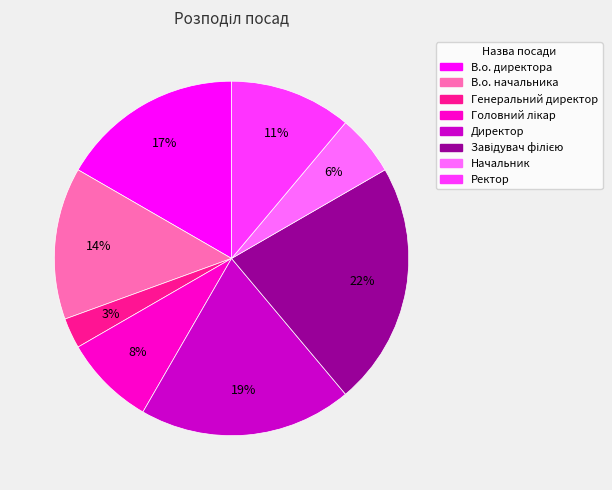

Does Ректор account for over 50% of the chart?

No